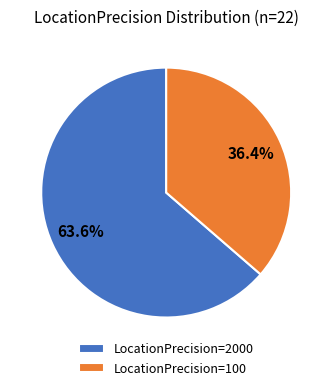

To the nearest percent, what is the average slice percentage?

50%